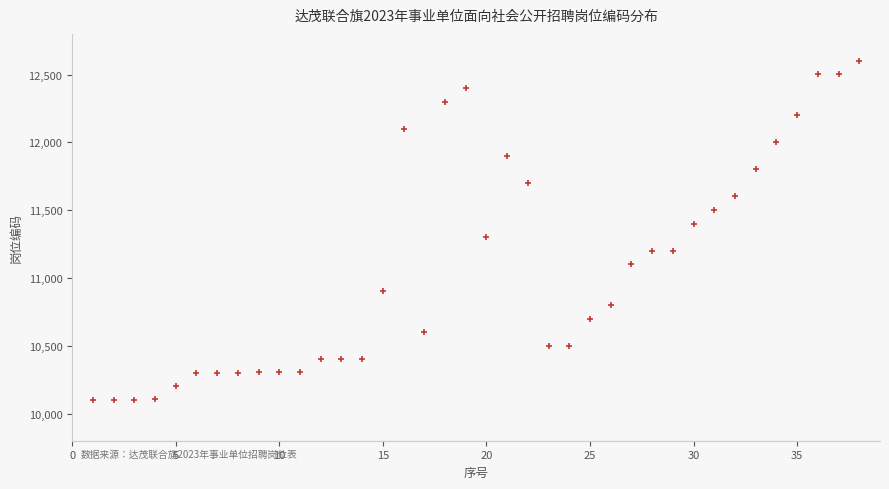

What is the range of X values (max minus min)?

37